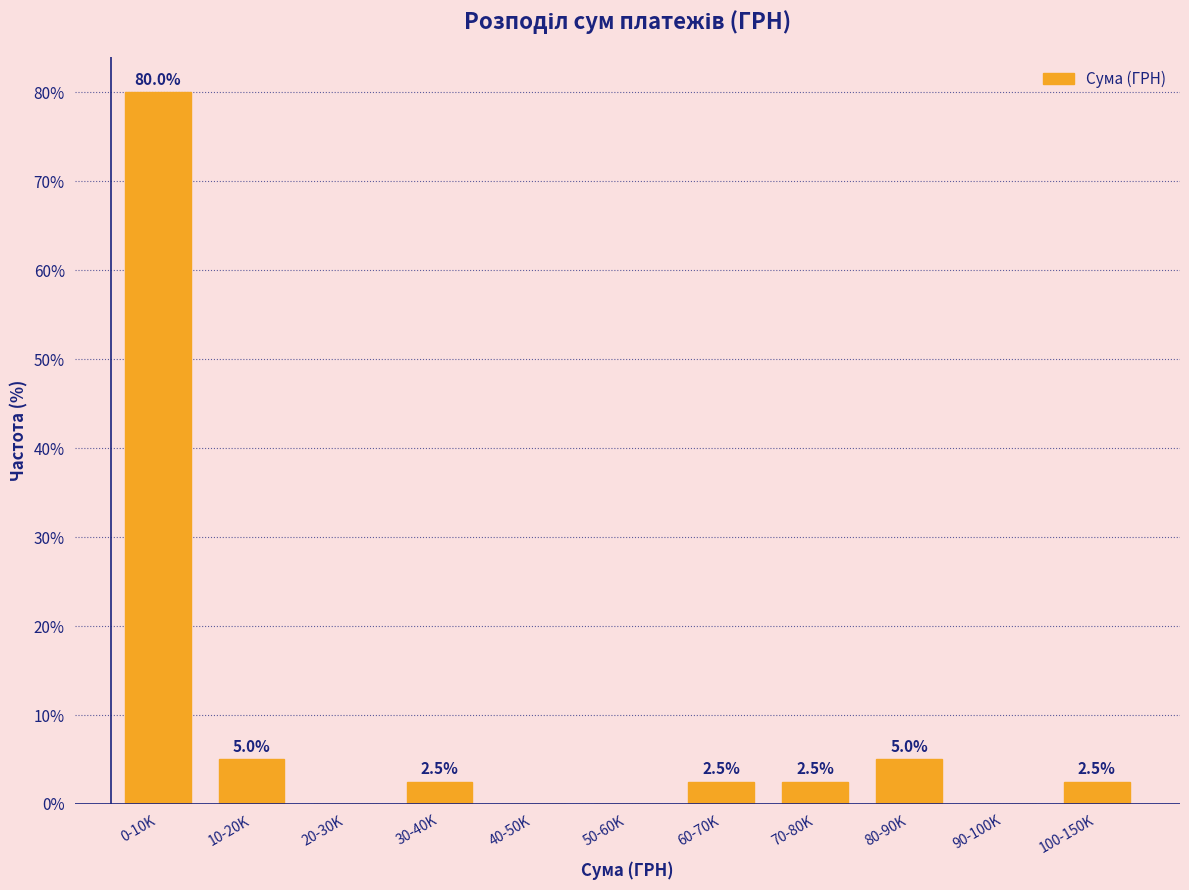

Reading right to left, extract all data points from this chart.

100-150K=2.5	90-100K=0.0	80-90K=5.0	70-80K=2.5	60-70K=2.5	50-60K=0.0	40-50K=0.0	30-40K=2.5	20-30K=0.0	10-20K=5.0	0-10K=80.0